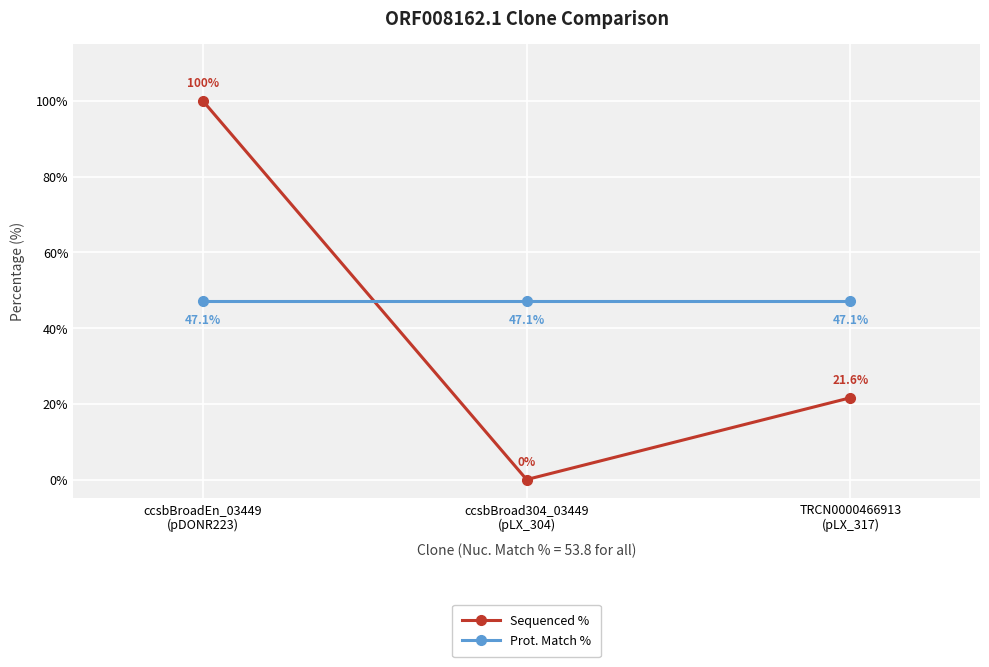

What is the label of the 3rd point from the left?

TRCN0000466913
(pLX_317)